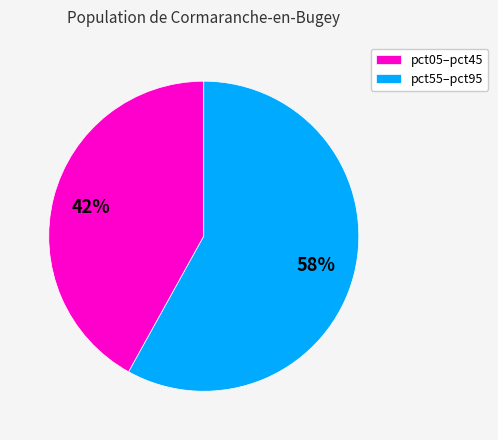

Count the number of slices in the pie.

2